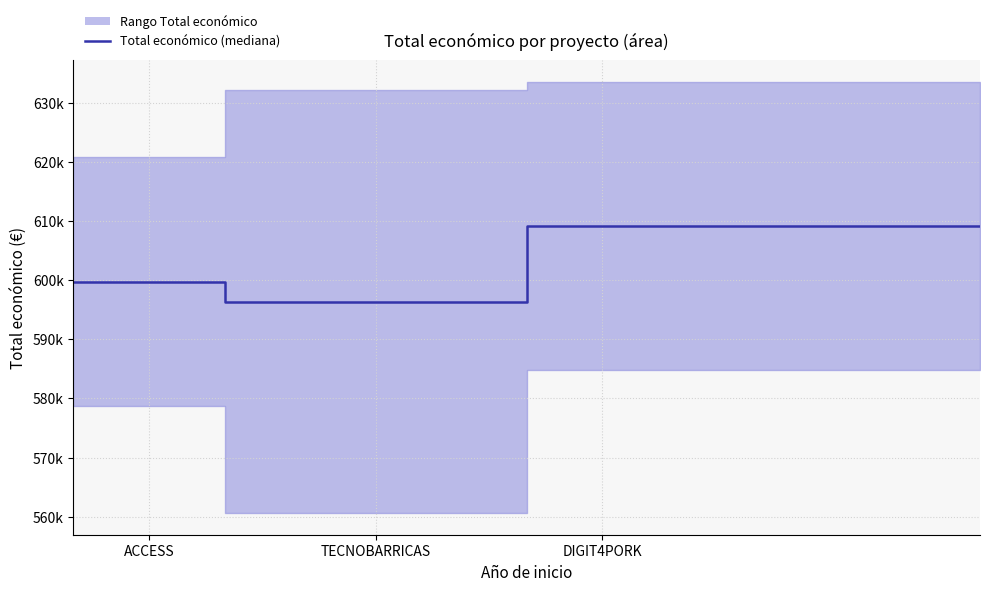

At which label is the value closest to 602795?

ACCESS